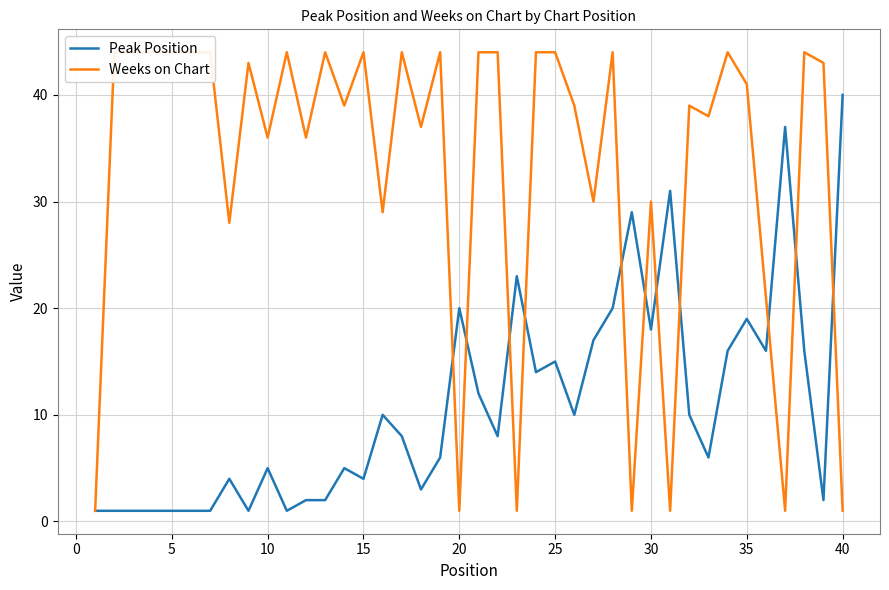

What is the difference between the second highest and second lowest values in the Weeks on Chart series?

43